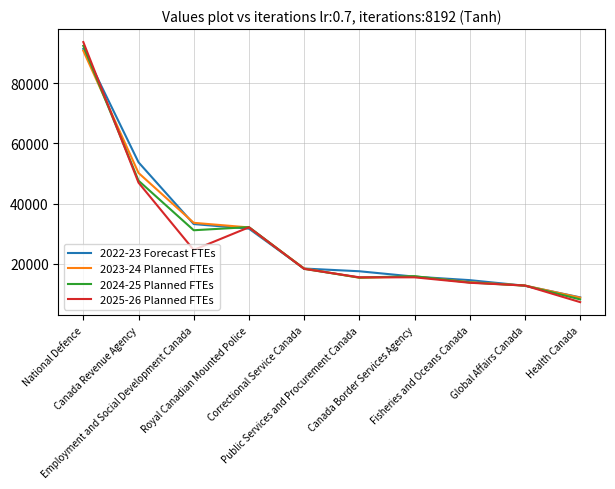

What are all the series names shown in the legend?

2022-23 Forecast FTEs, 2023-24 Planned FTEs, 2024-25 Planned FTEs, 2025-26 Planned FTEs